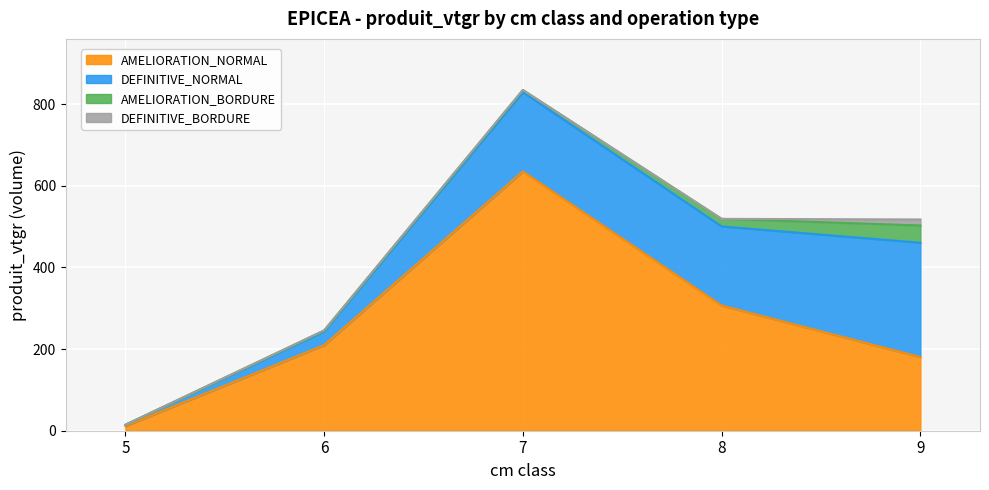

How many lines are shown in the chart?

4